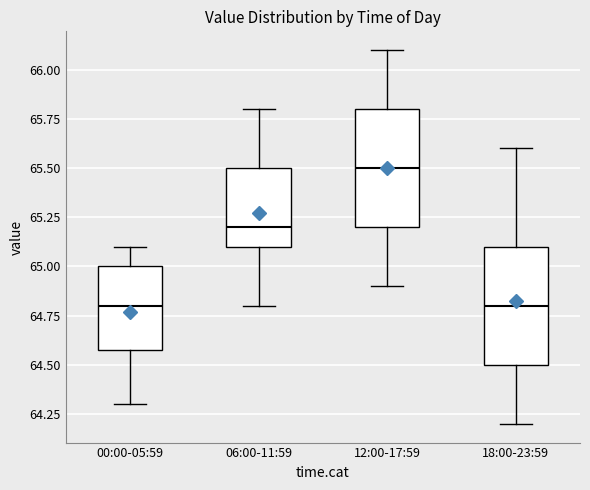

Where does the upper whisker of the box for 00:00-05:59 end on the y-axis? The values are not printed on the chart, so give them approximately, as read against the axis.

65.1